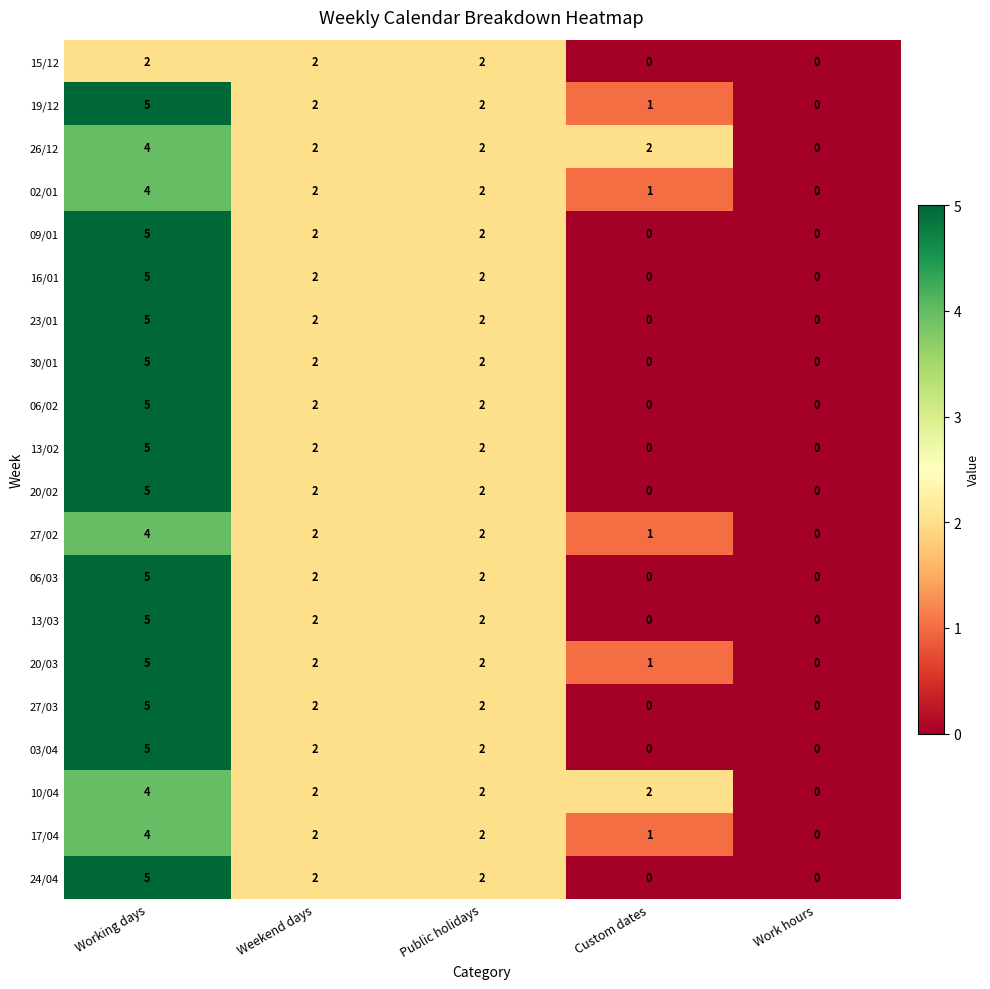

Count the 17/04 values in the range 1 to 2.

3